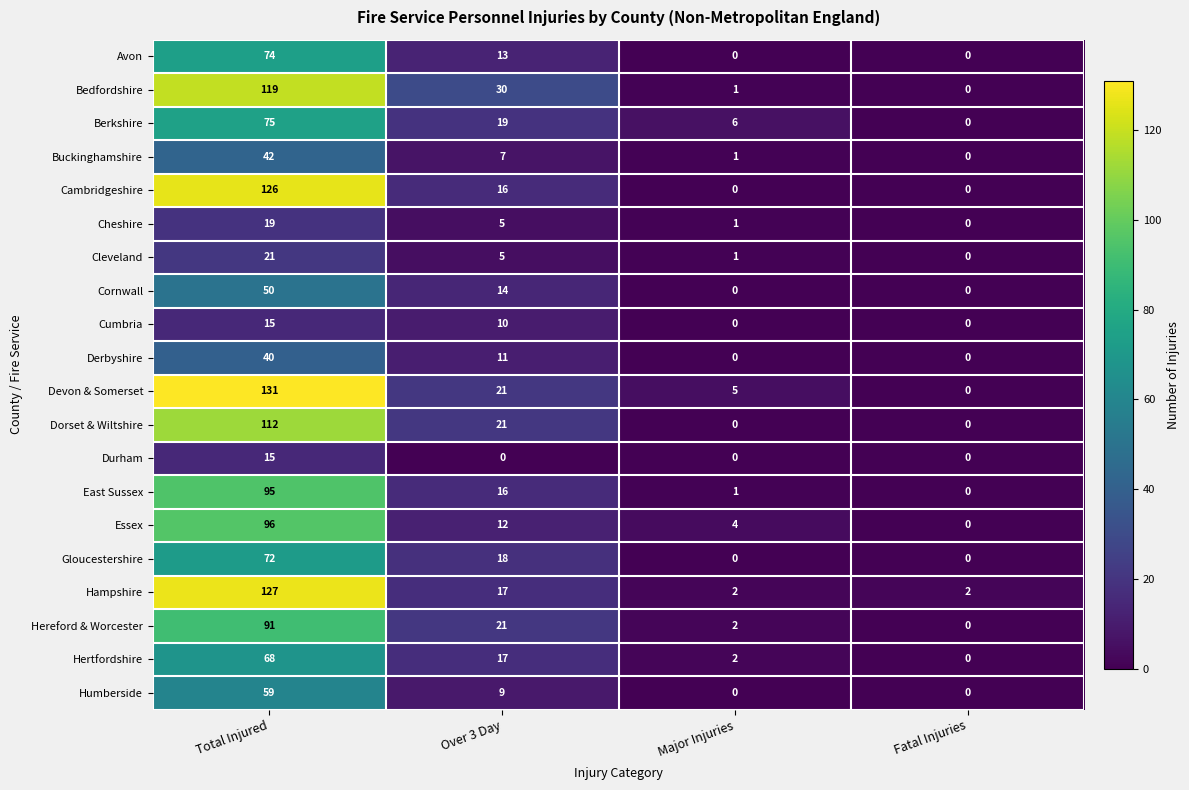

Which series has the largest total across all categories?

Devon & Somerset